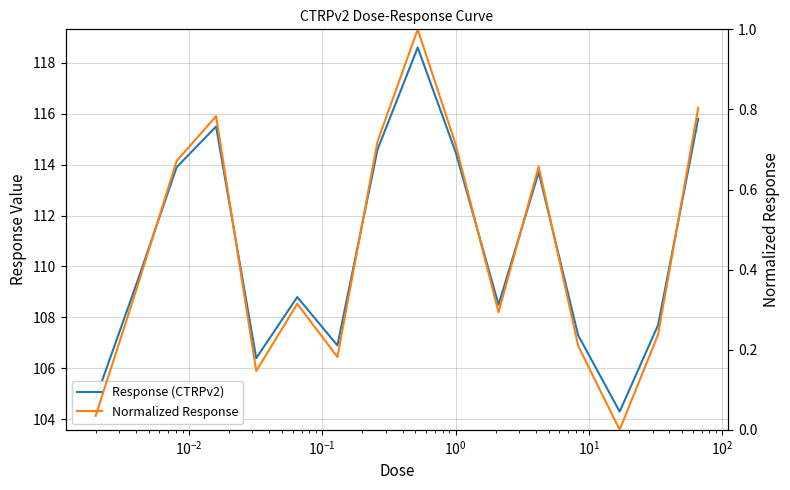

Is this an area chart (filled region under the line)?

No